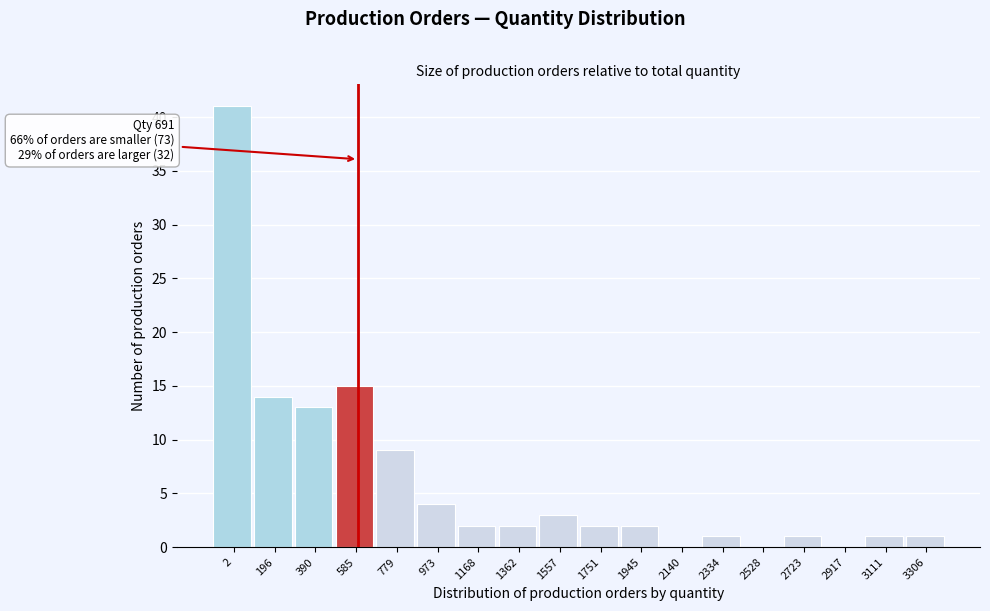

Reading left to right, extract all data points from this chart.

2=41	196=14	390=13	585=15	779=9	973=4	1168=2	1362=2	1557=3	1751=2	1945=2	2140=0	2334=1	2528=0	2723=1	2917=0	3111=1	3306=1